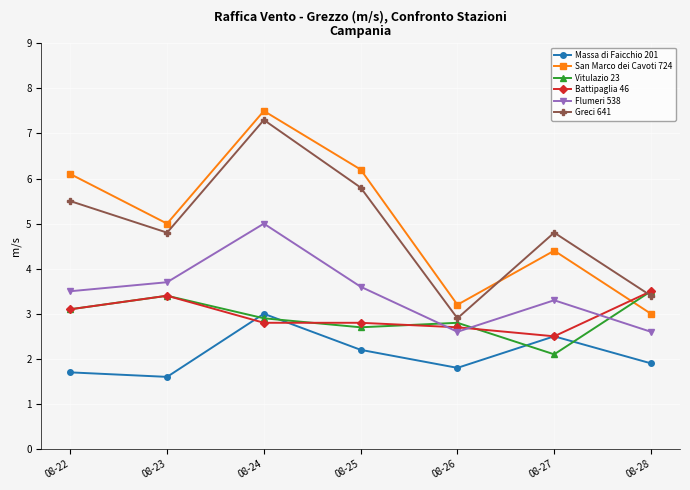

Reading left to right, extract all data points from this chart.

Massa di Faicchio 201: 1.7	1.6	3.0	2.2	1.8	2.5	1.9
San Marco dei Cavoti 724: 6.1	5.0	7.5	6.2	3.2	4.4	3.0
Vitulazio 23: 3.1	3.4	2.9	2.7	2.8	2.1	3.5
Battipaglia 46: 3.1	3.4	2.8	2.8	2.7	2.5	3.5
Flumeri 538: 3.5	3.7	5.0	3.6	2.6	3.3	2.6
Greci 641: 5.5	4.8	7.3	5.8	2.9	4.8	3.4